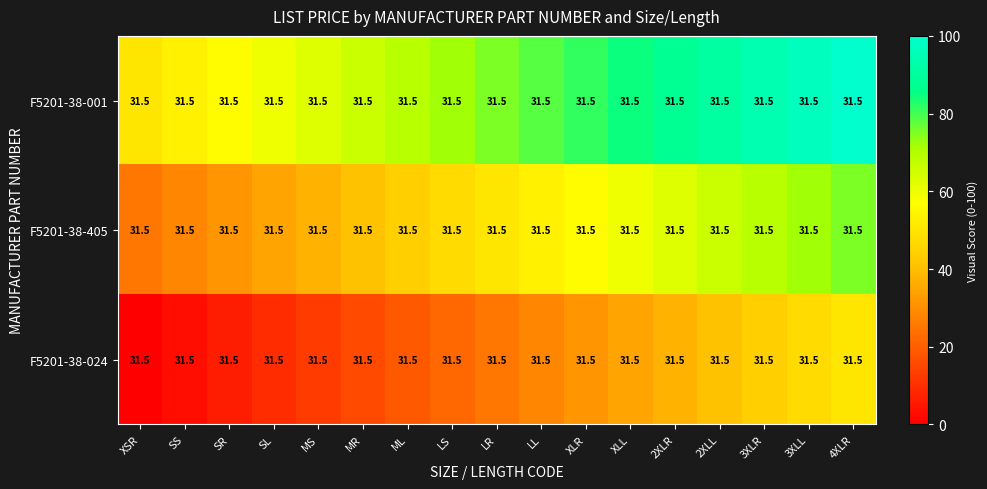

Which series changed the most between XLL and 3XLL?

F5201-38-001